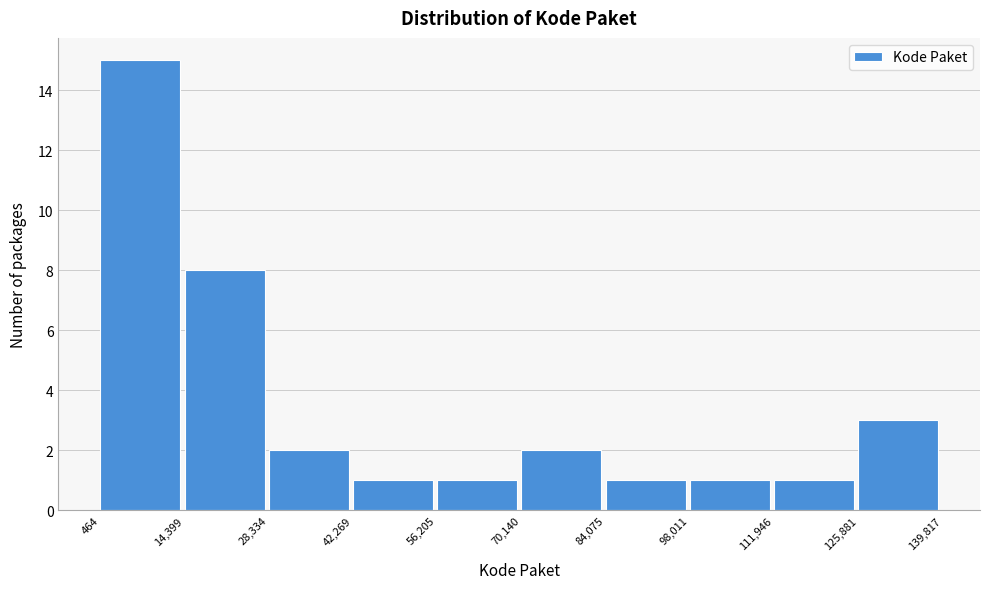

Over which range of the x-axis is the bar tallest?

464 to 14,399